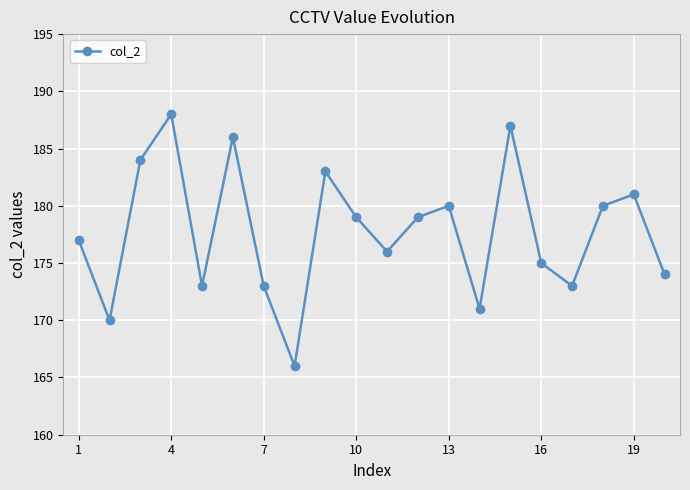

What is the greatest value displayed?

188